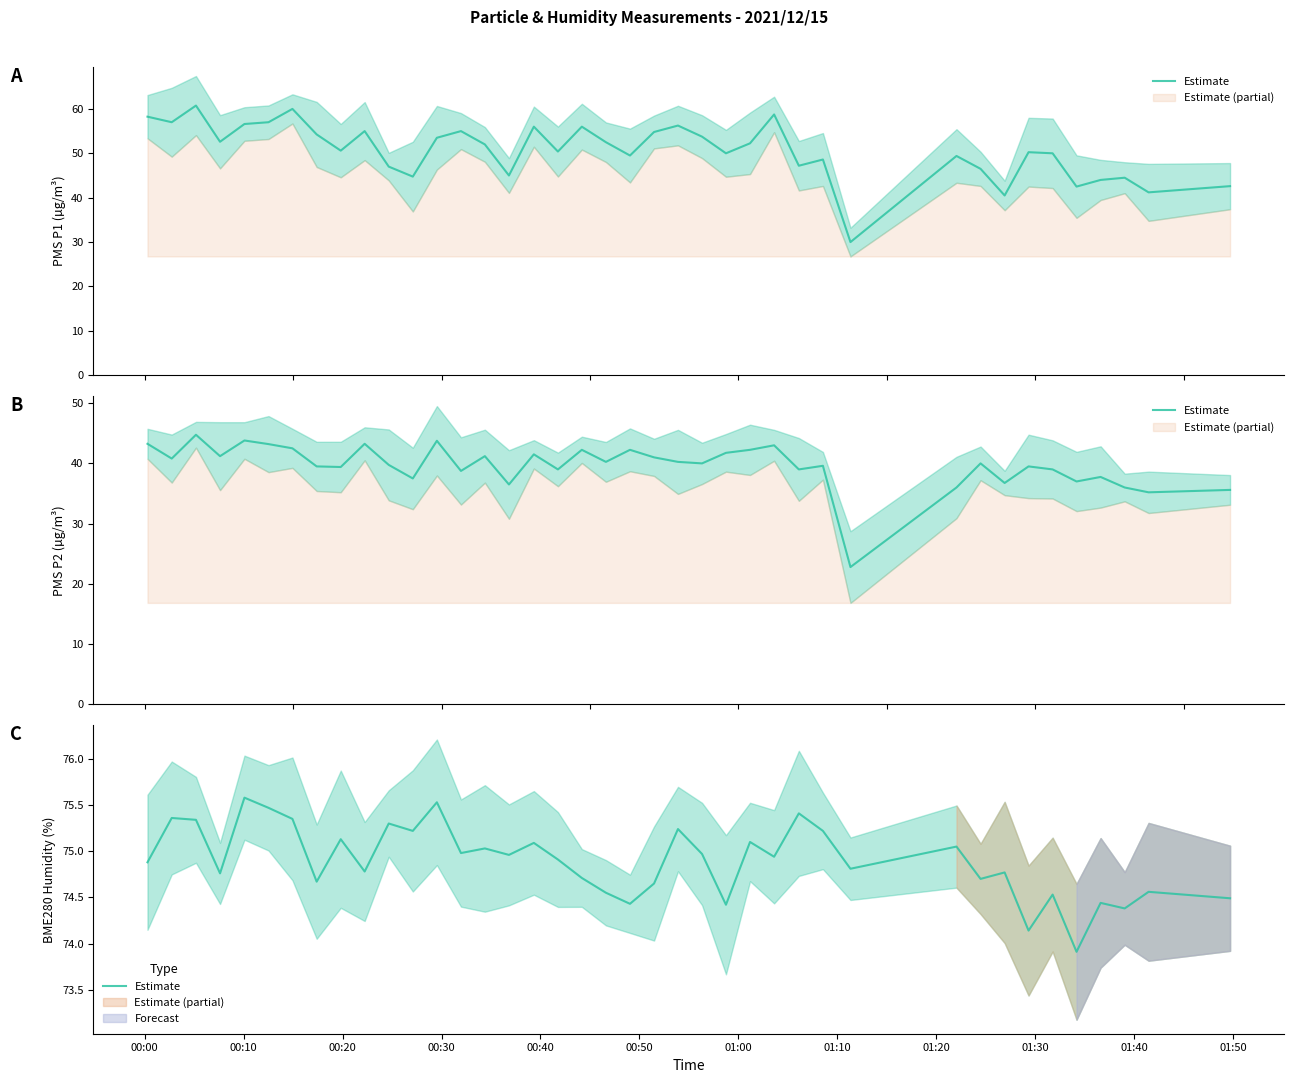

What is the maximum value shown in the chart?

75.6